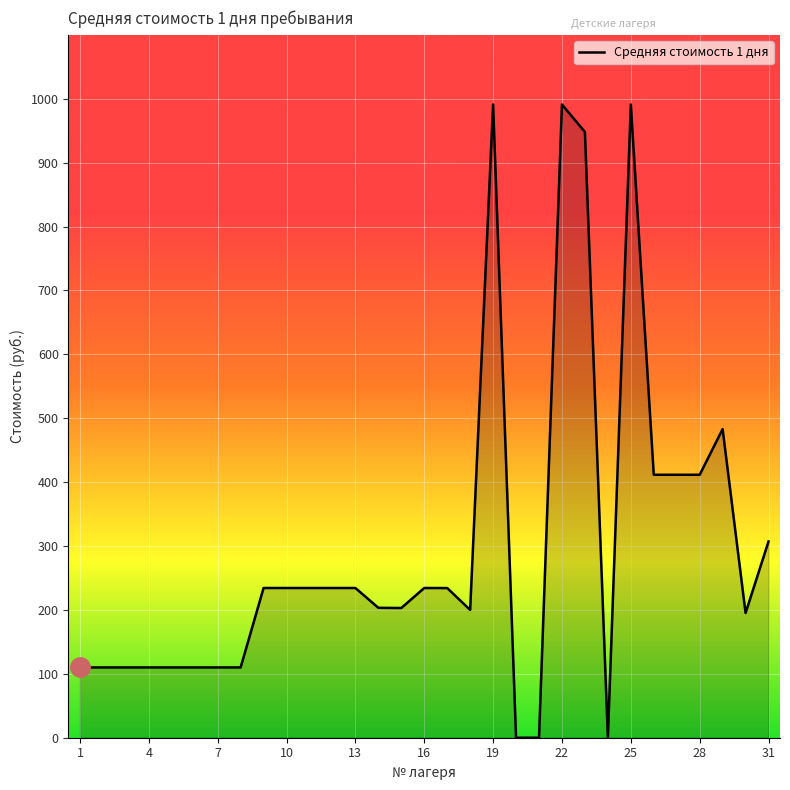

What is the greatest value displayed?

991.0